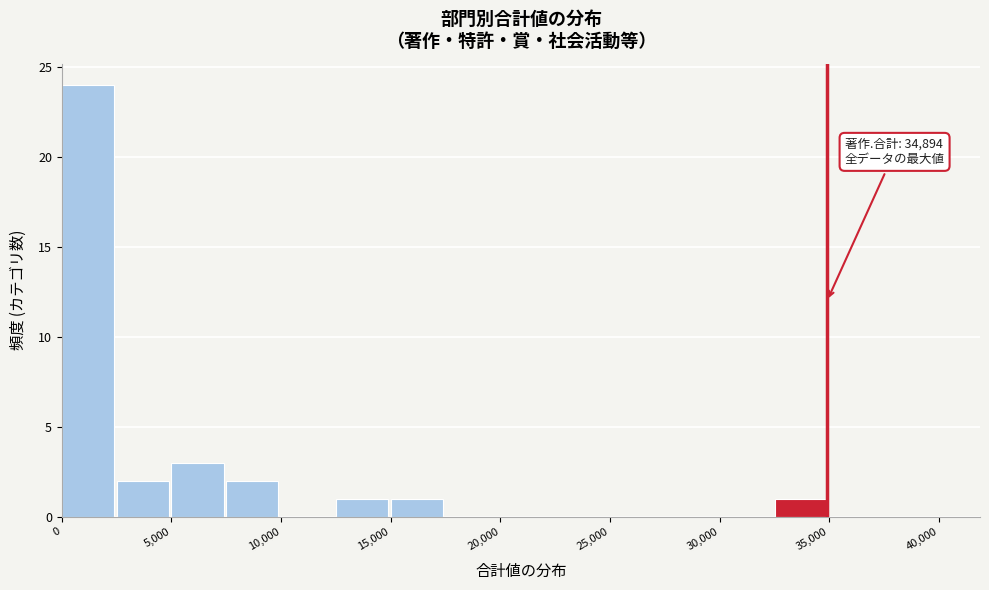

Which range on the x-axis has the tallest bar?

0 to 2500